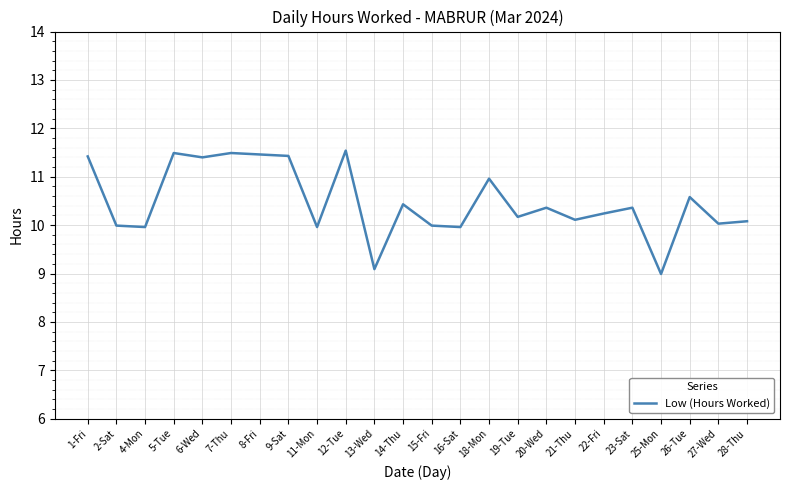

What is the smallest value displayed?

9.0